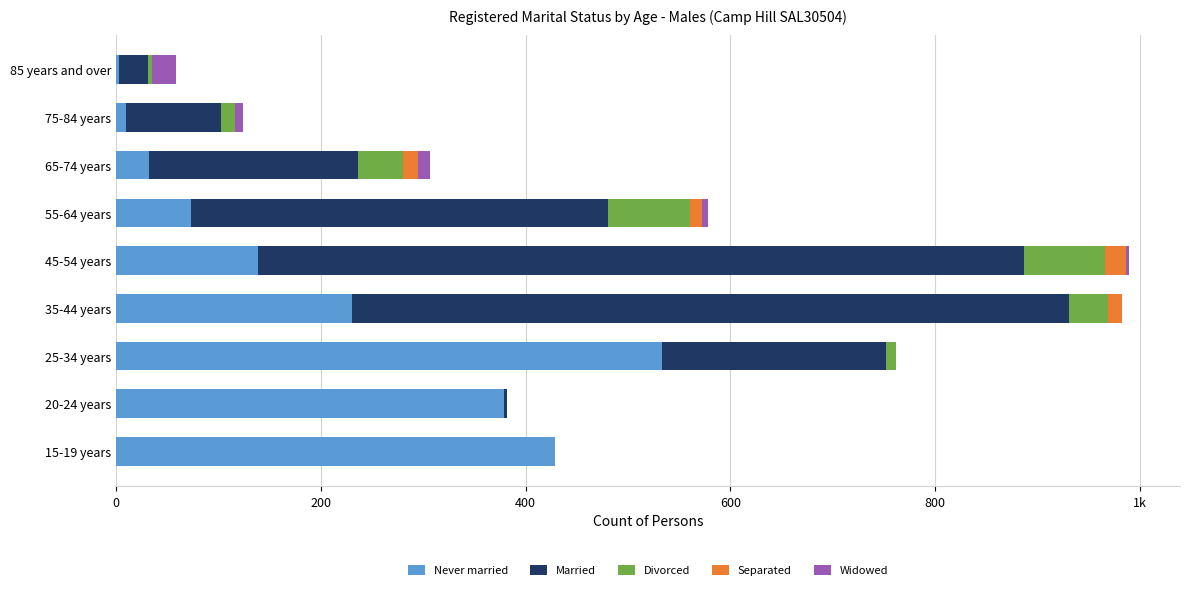

What are all the series names shown in the legend?

Never married, Married, Divorced, Separated, Widowed